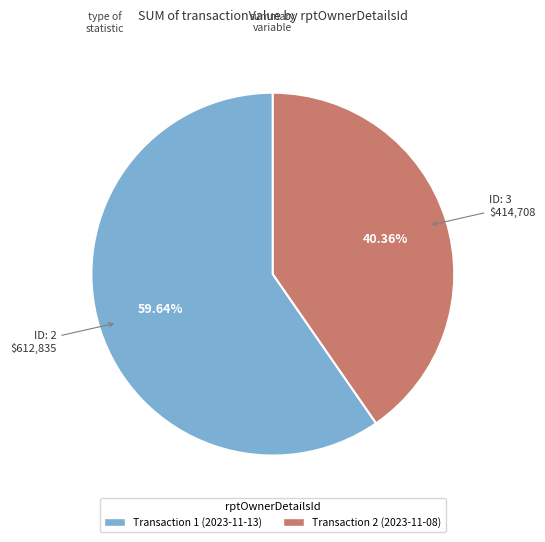

How many slices are in this pie chart?

2